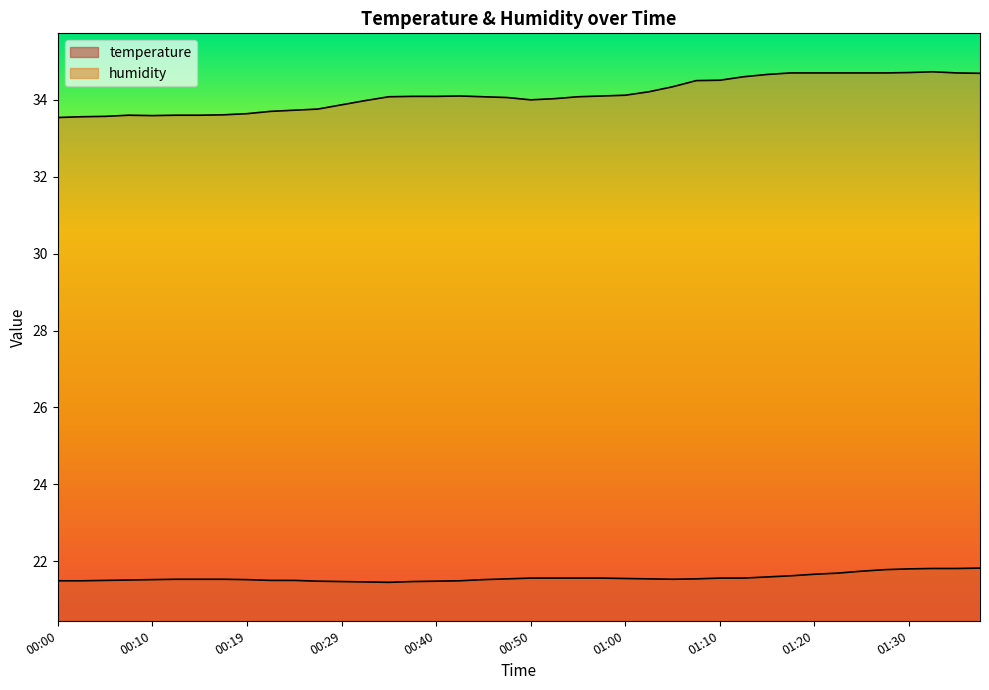

What is the approximate value of humidity at 01:32?

34.7